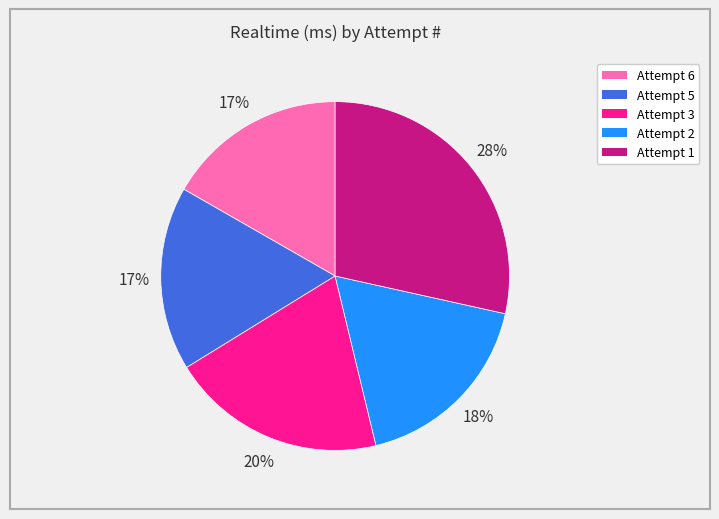

Which slice is the largest?

Attempt 1